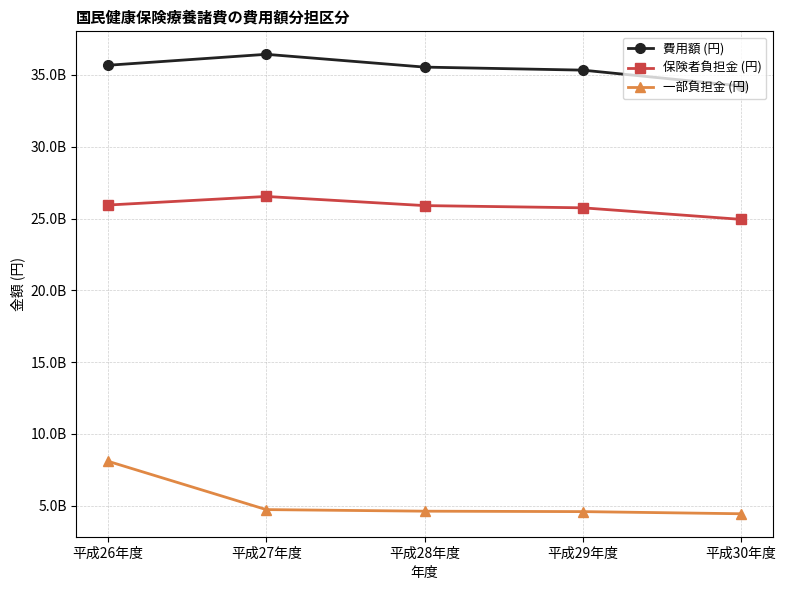

Rank the series by their average value, from lowest to highest.

一部負担金 (円), 保険者負担金 (円), 費用額 (円)